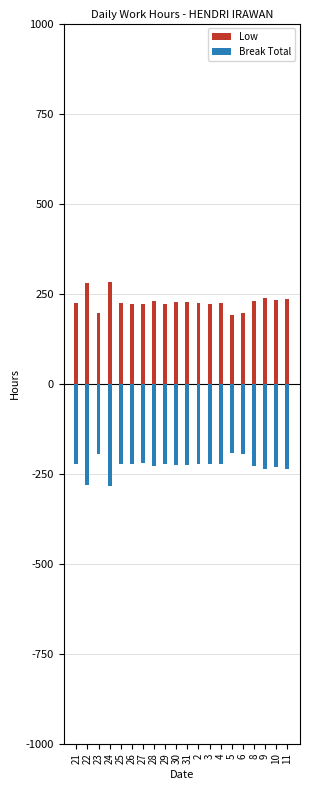

How many data points in Low are above 224?

12